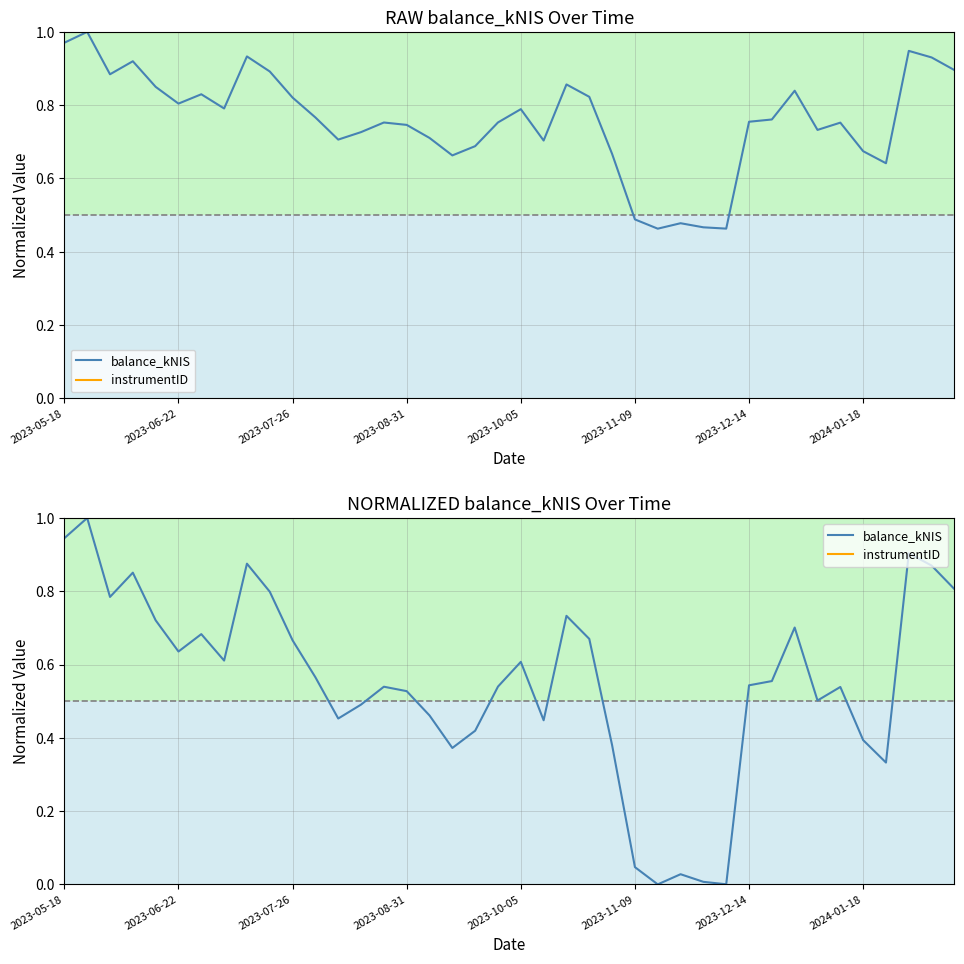

True or false: balance_kNIS has a value of 0.5 at 14.

True